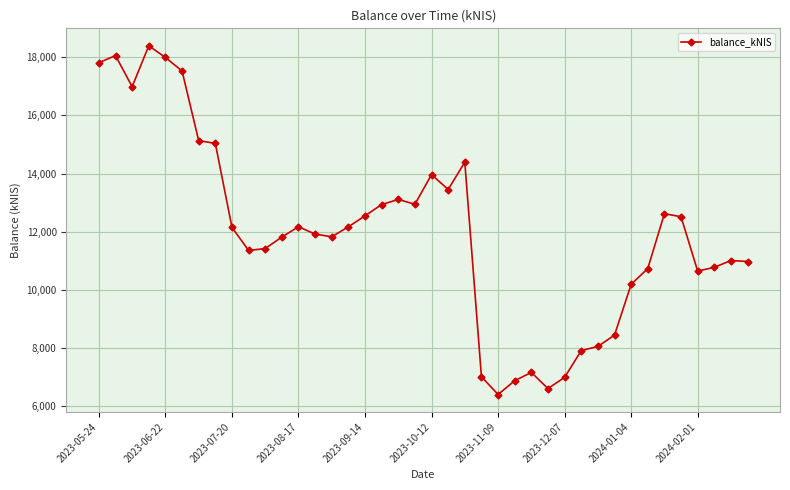

What is the difference between the maximum and second lowest values?

11785.2